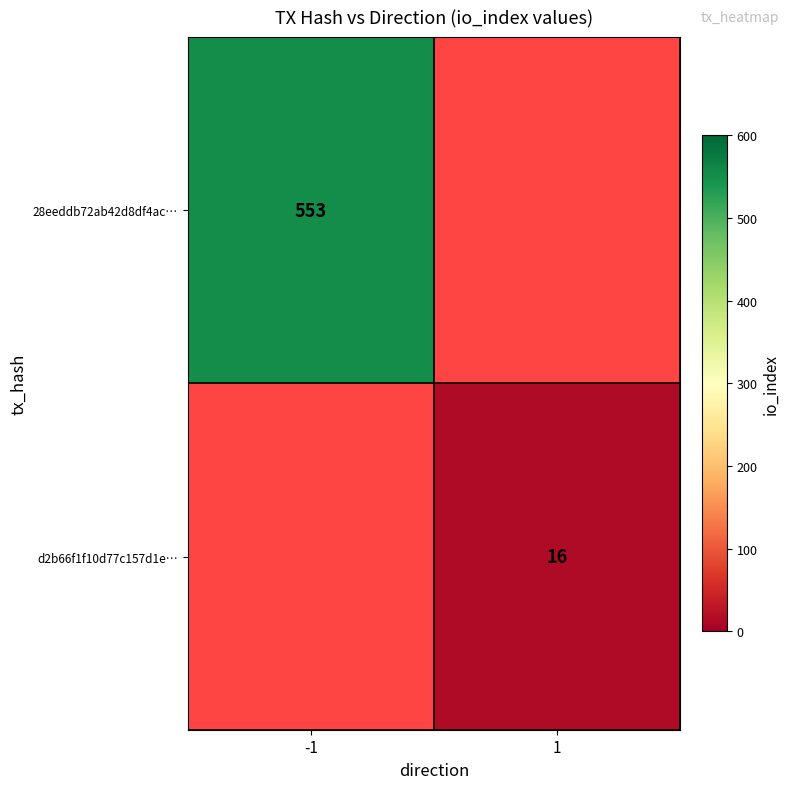

What is the maximum value shown in the chart?

553.0